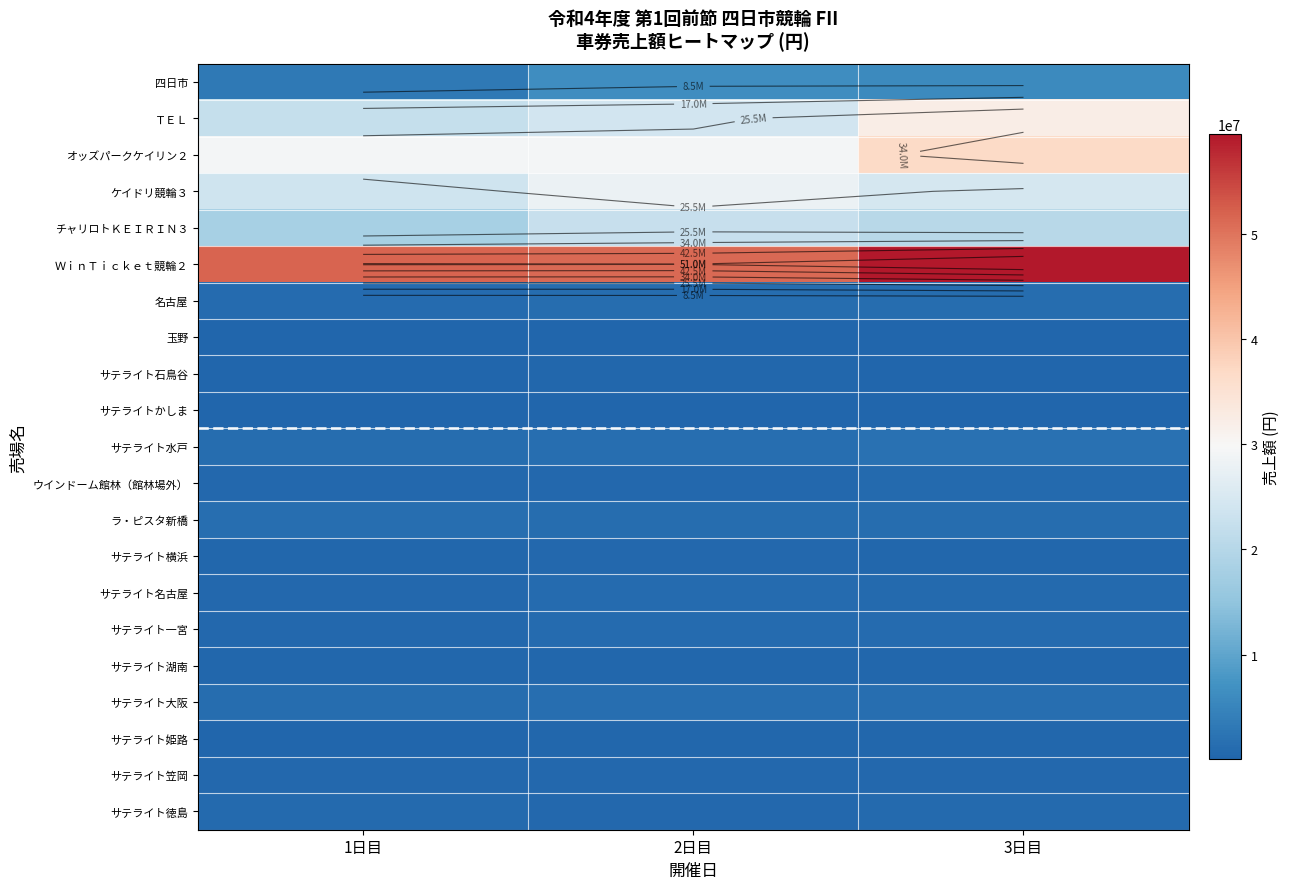

What is the sum of the 名古屋 values at 1日目 and 2日目?

2263800